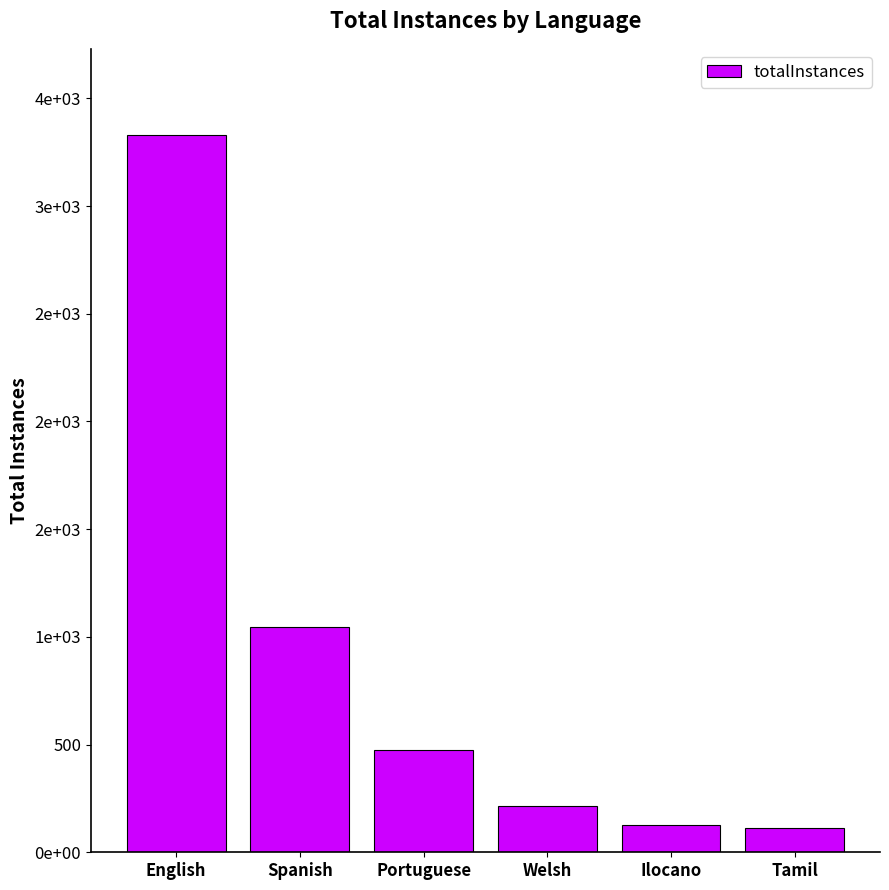

Reading left to right, extract all data points from this chart.

English=3330	Spanish=1048	Portuguese=476	Welsh=214	Ilocano=127	Tamil=114